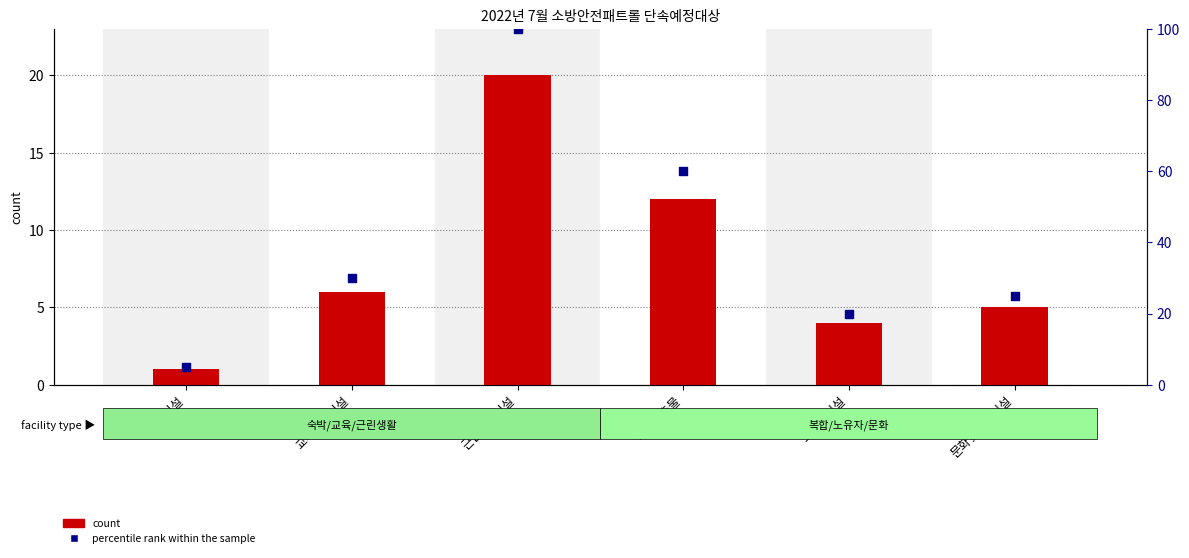

Which series has the largest Y range (max minus min)?

percentile rank within the sample